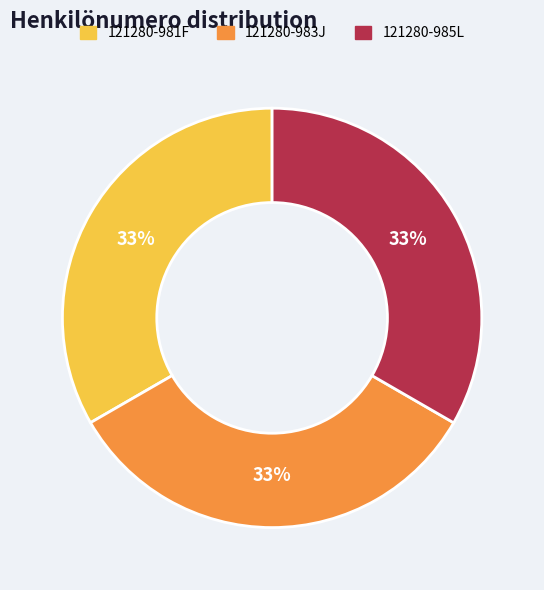

True or false: 121280-983J accounts for 25% of the total.

False